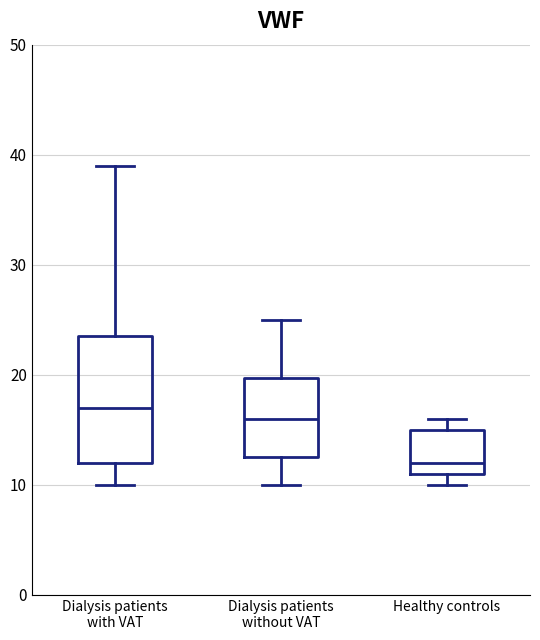

Comparing the boxes themselves (not the whiskers), which one is the tallest?

Dialysis patients with VAT